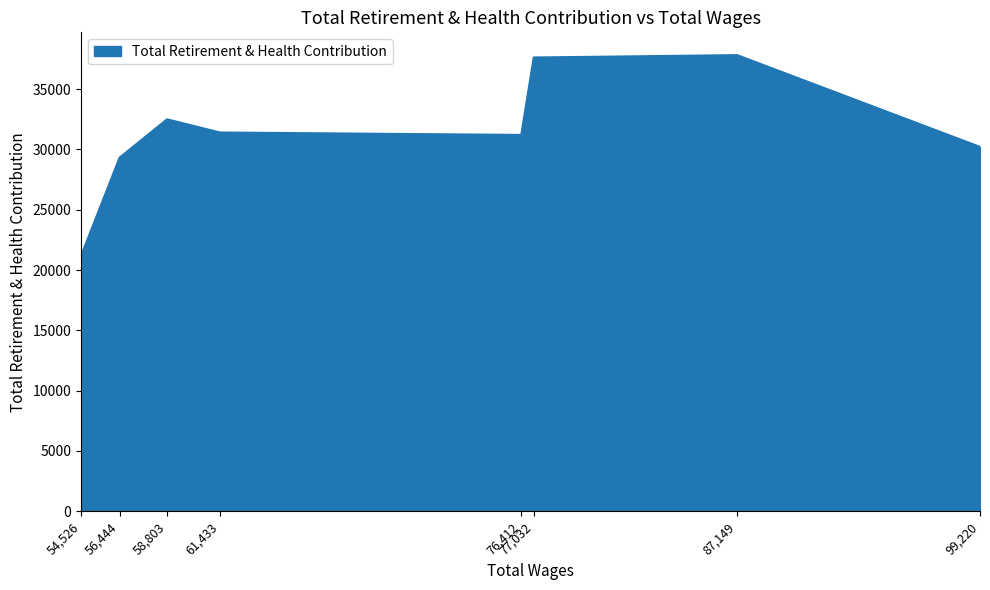

What is the difference between the maximum and minimum values?

16647